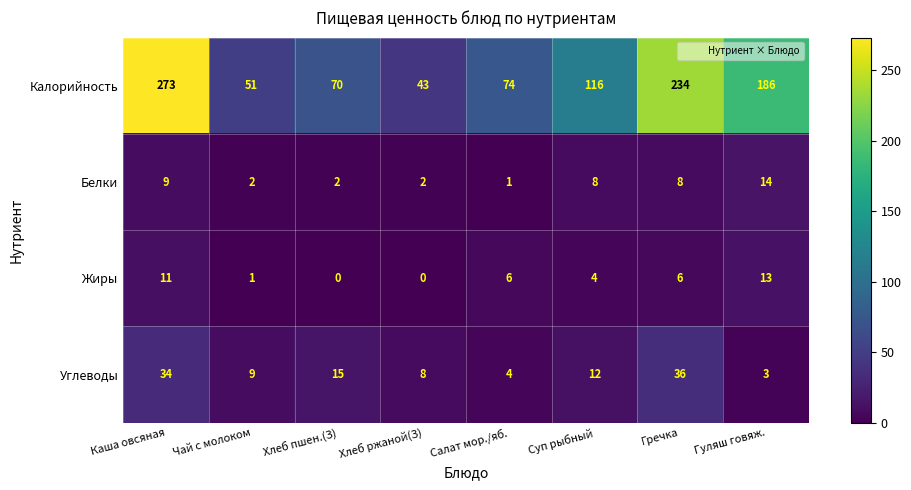

Read the Жиры value at Салат мор./яб..

6